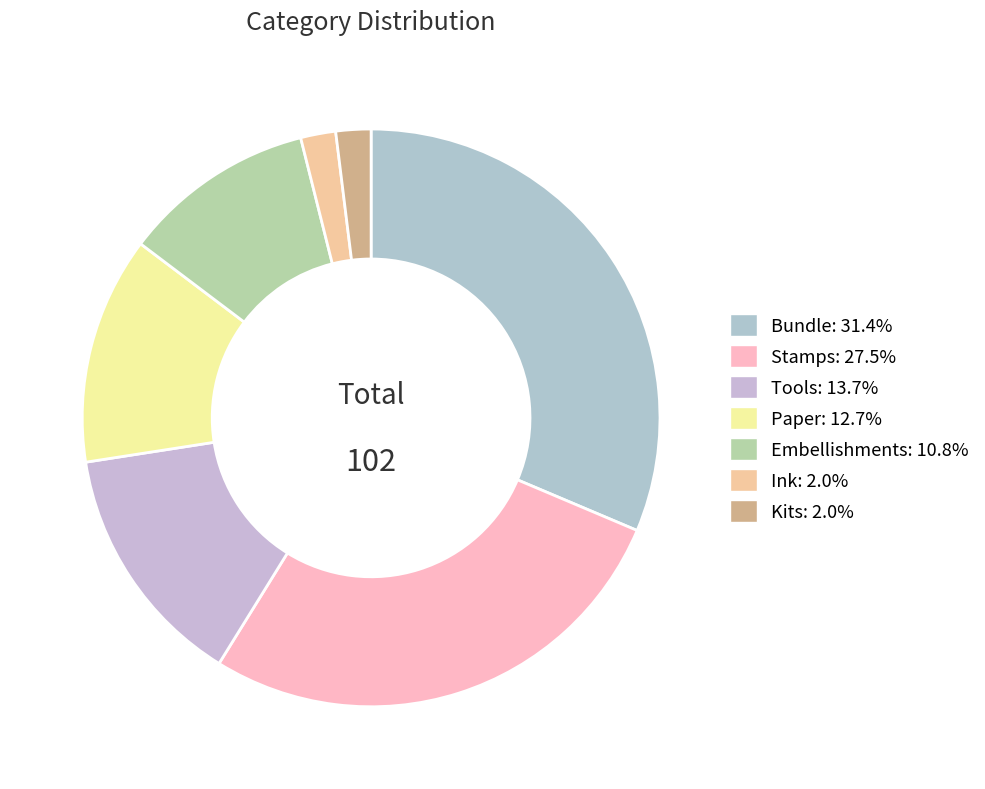

What is the smallest slice in the pie chart?

Ink